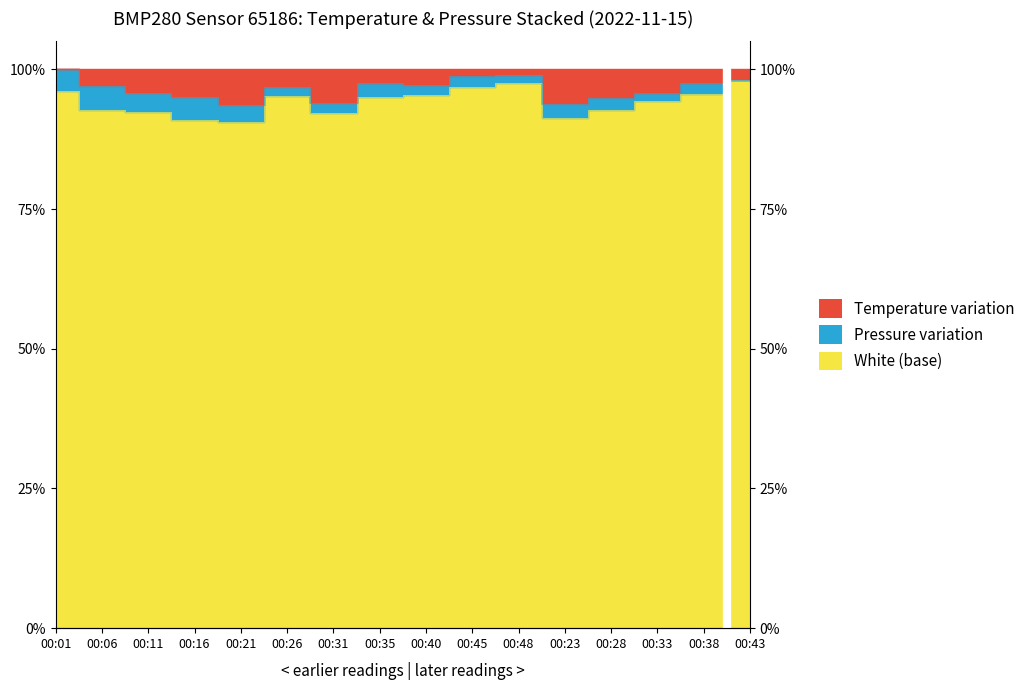

The value at 00:06 is 59.4. True or false?

False